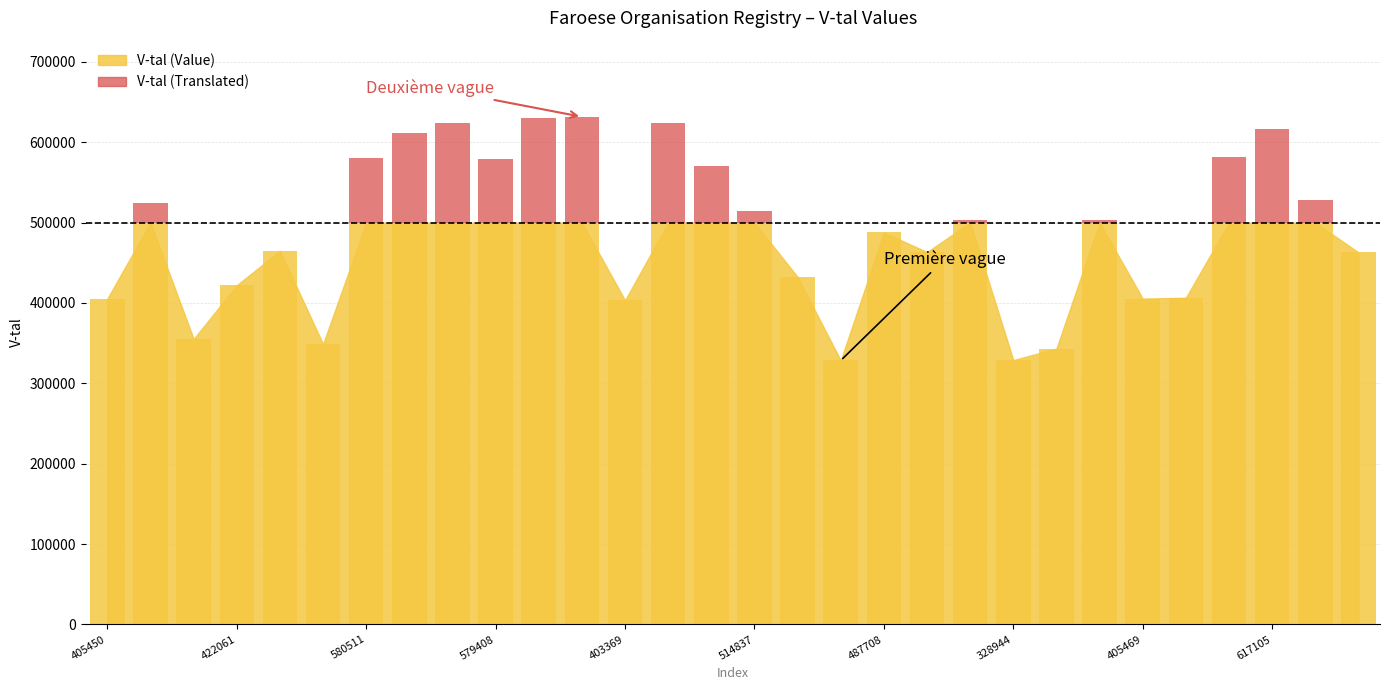

What is the difference between the maximum and minimum values?

131663